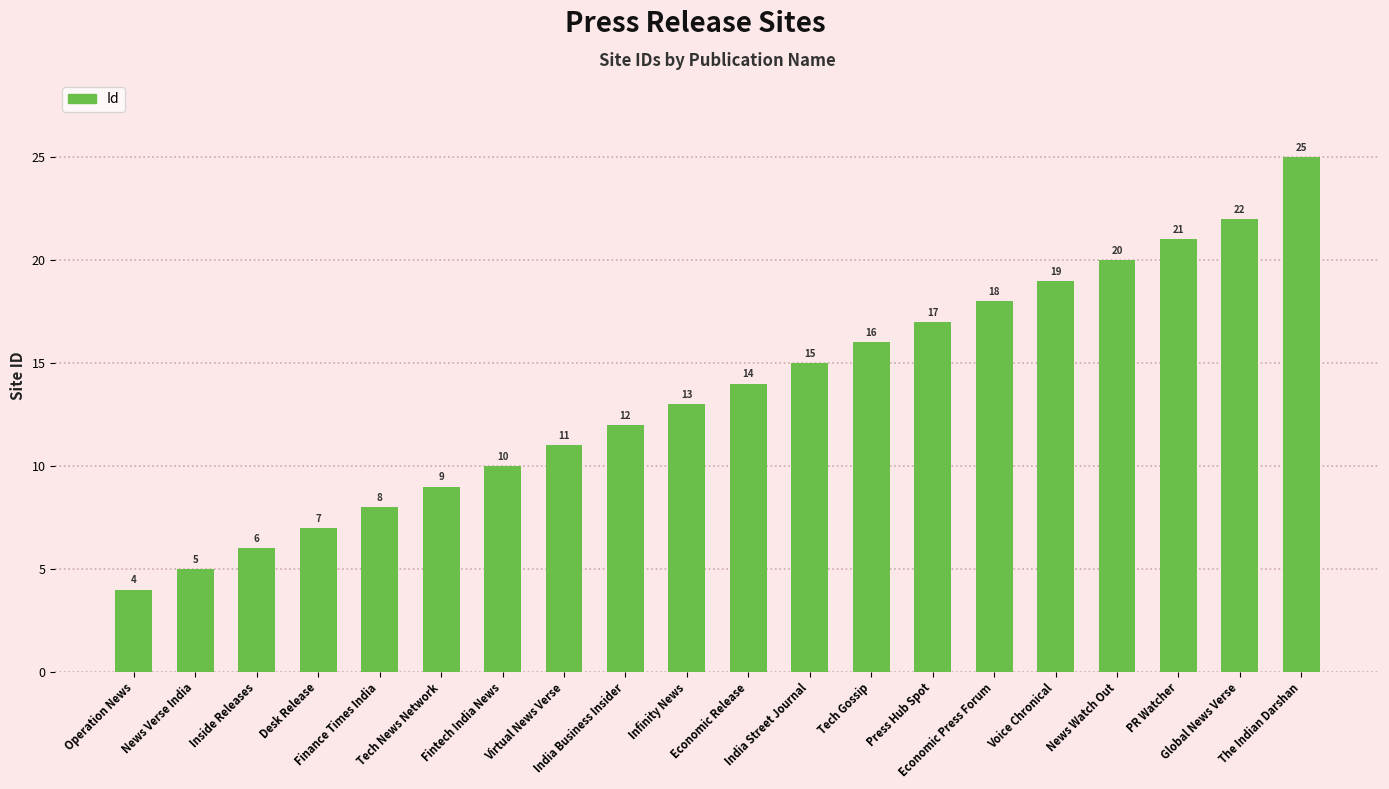

What is the minimum value shown in the chart?

4